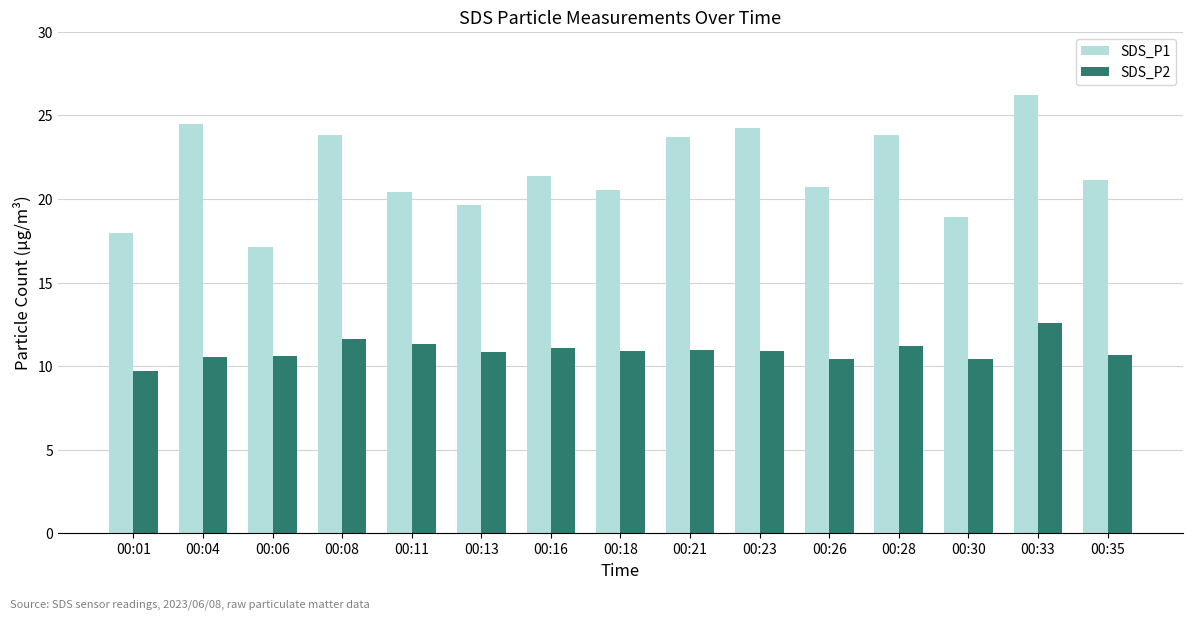

True or false: SDS_P1 has a value of 12.9 at 00:13.

False